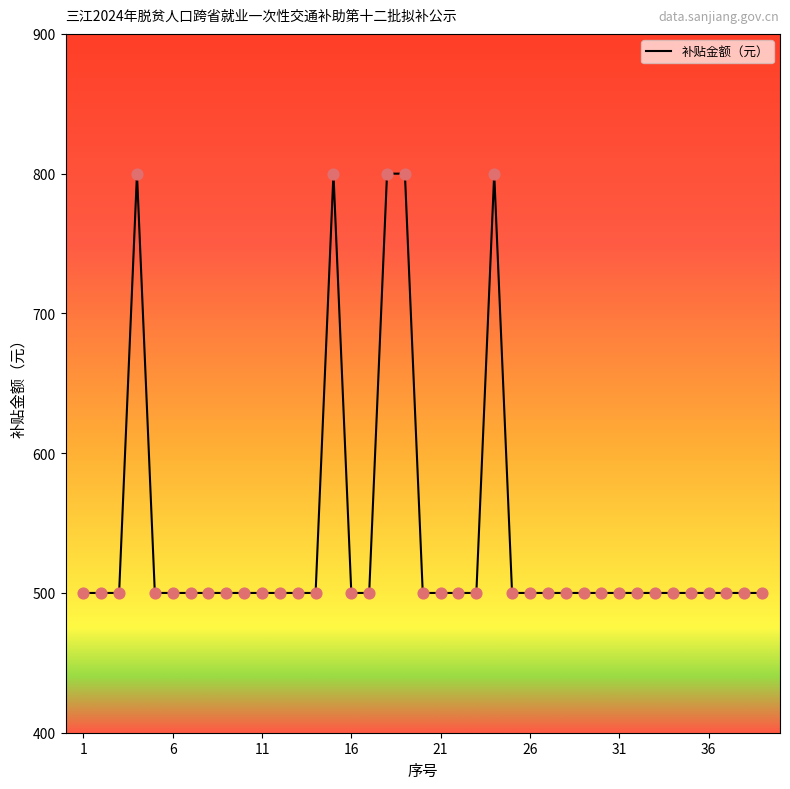

What is the greatest value displayed?

800